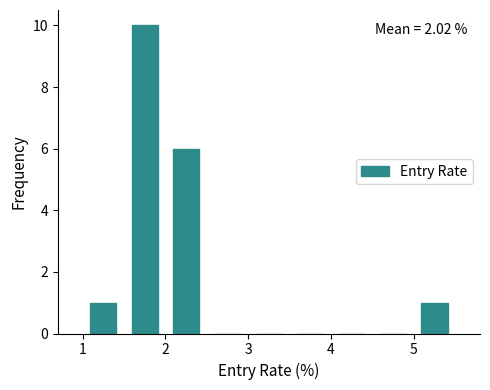

Over which range of the x-axis is the bar tallest?

1.5 to 2.0